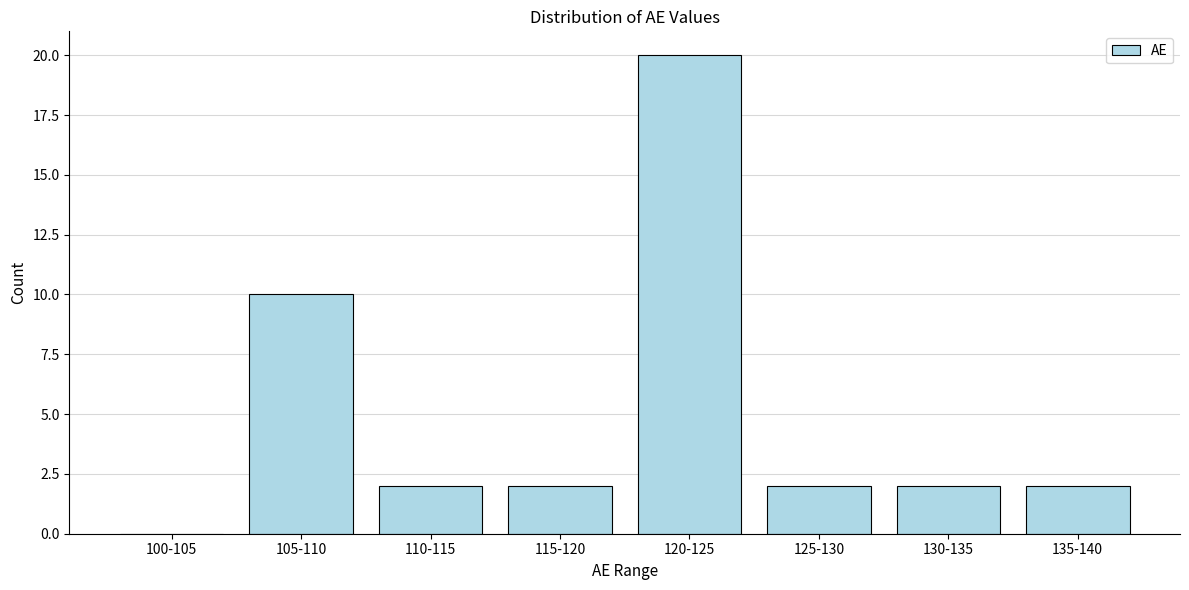

Reading left to right, what are all the values shown in this chart?

100-105=0	105-110=10	110-115=2	115-120=2	120-125=20	125-130=2	130-135=2	135-140=2